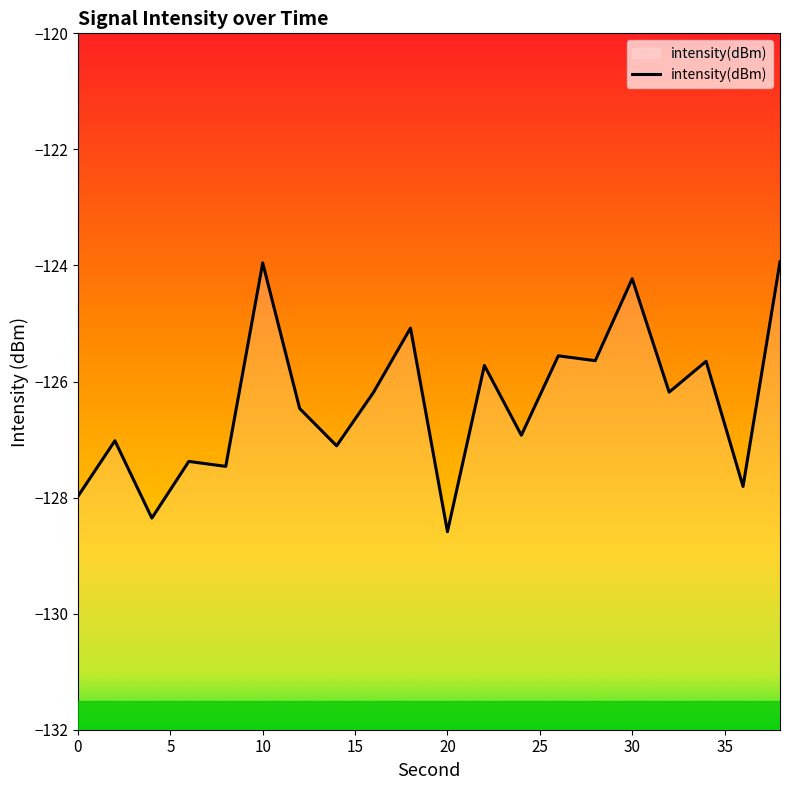

At which label is the value closest to -126?

32